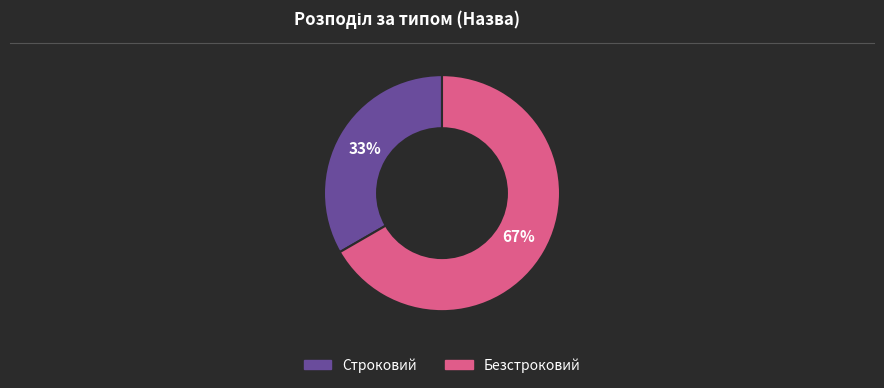

Which has a higher value, Строковий or Безстроковий?

Безстроковий